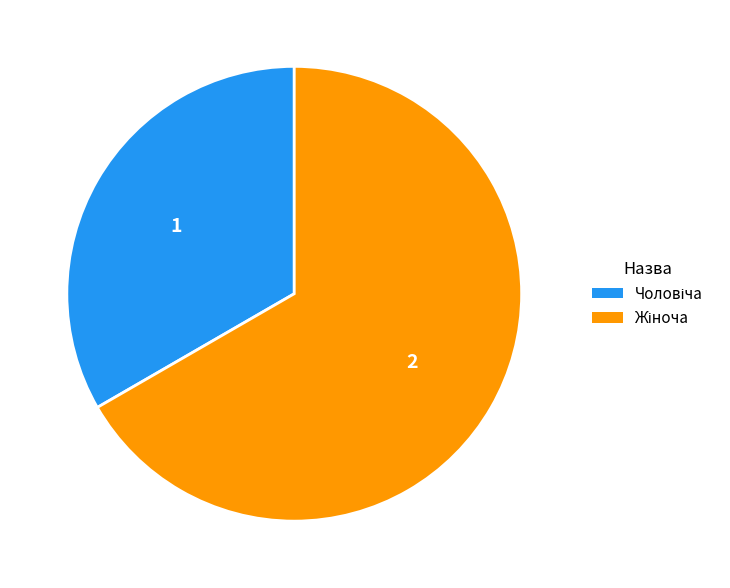

Does any single category account for the majority?

Yes